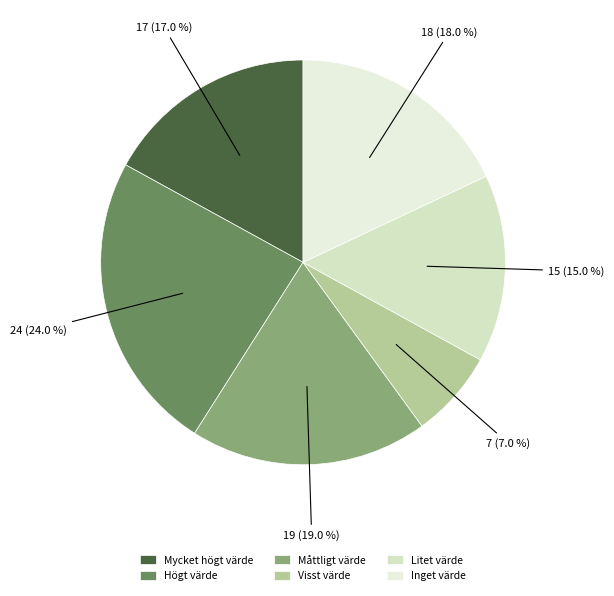

What is the smallest slice in the pie chart?

Visst värde